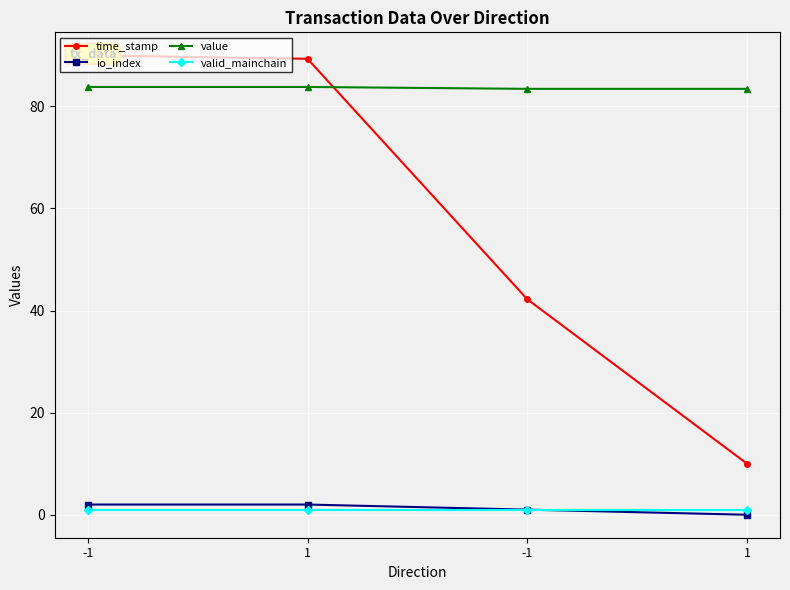

Reading left to right, what are all the values shown in this chart?

time_stamp: -1=90.0	1=89.3	-1=42.2	1=10.0
io_index: -1=2.0	1=2.0	-1=1.0	1=0.0
value: -1=83.8	1=83.8	-1=83.4	1=83.4
valid_mainchain: -1=1.0	1=1.0	-1=1.0	1=1.0